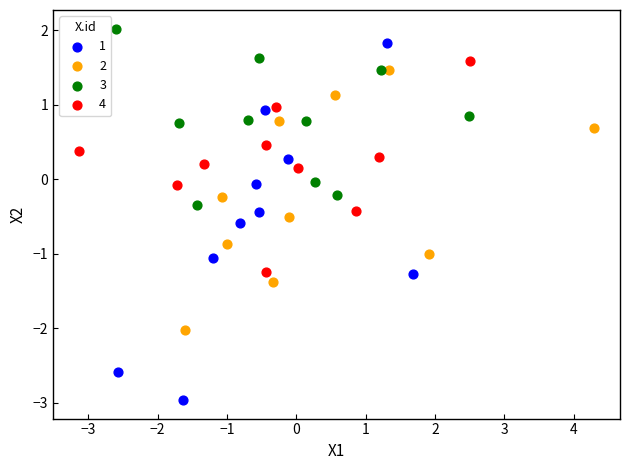

Which series reaches the minimum Y coordinate?

1